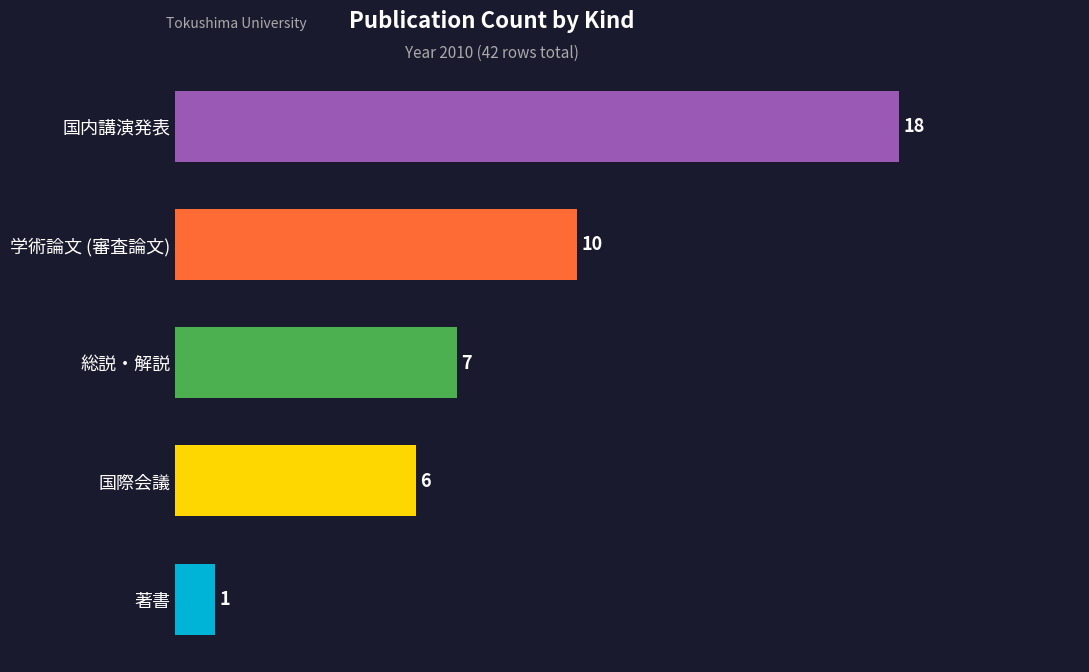

At which label is the value closest to 9?

学術論文 (審査論文)